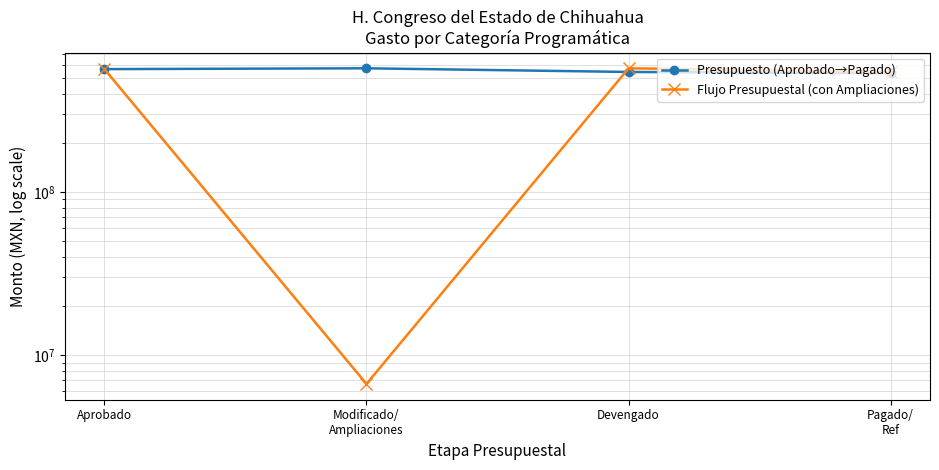

Count the number of data series in this chart.

2